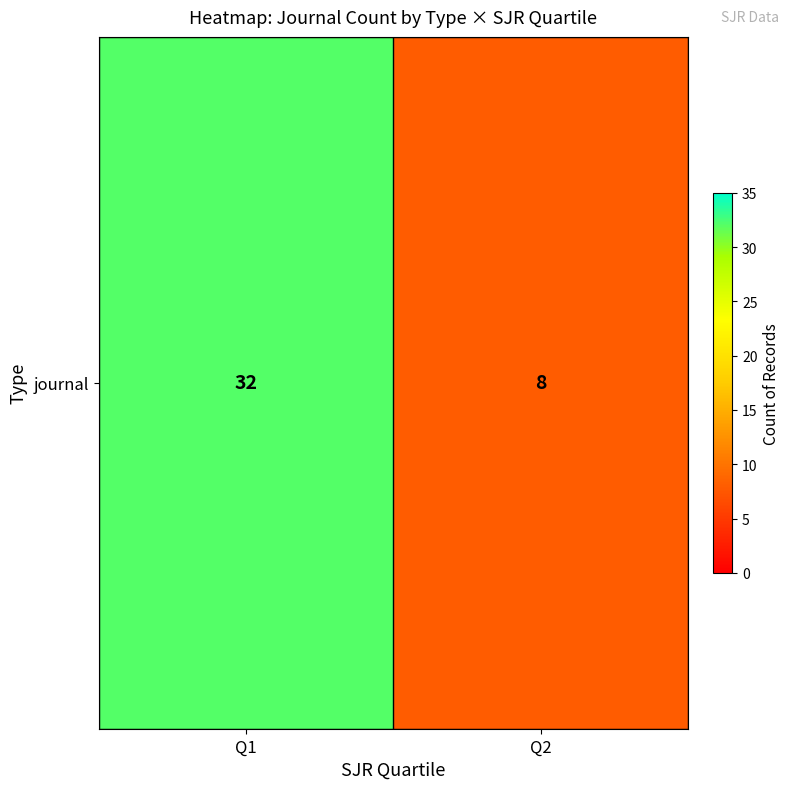

How many distinct data groups are displayed?

1